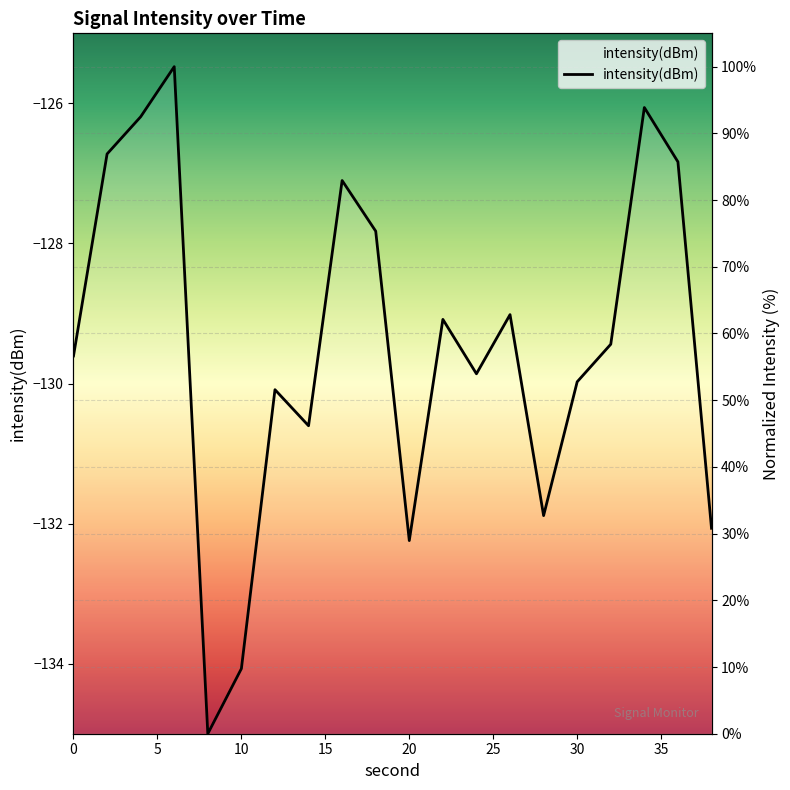

At which category does the chart reach its peak across all series?

6